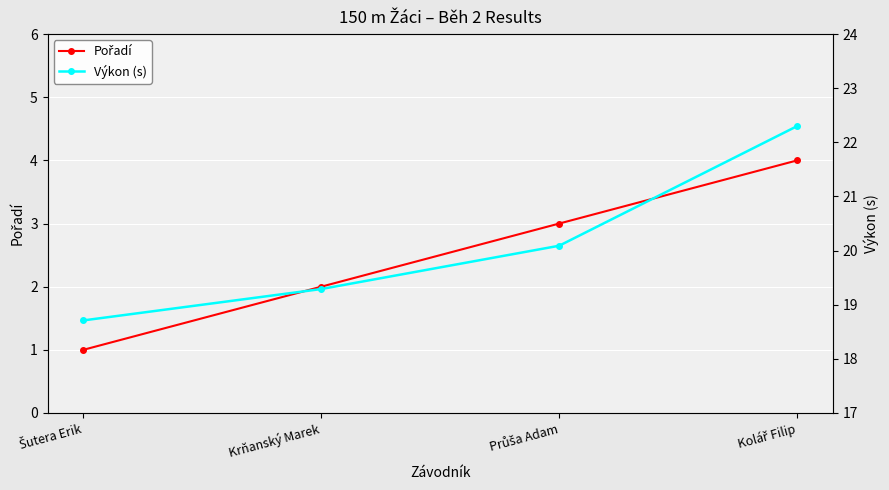

What is the difference between the maximum and minimum values in the Pořadí series?

3.0